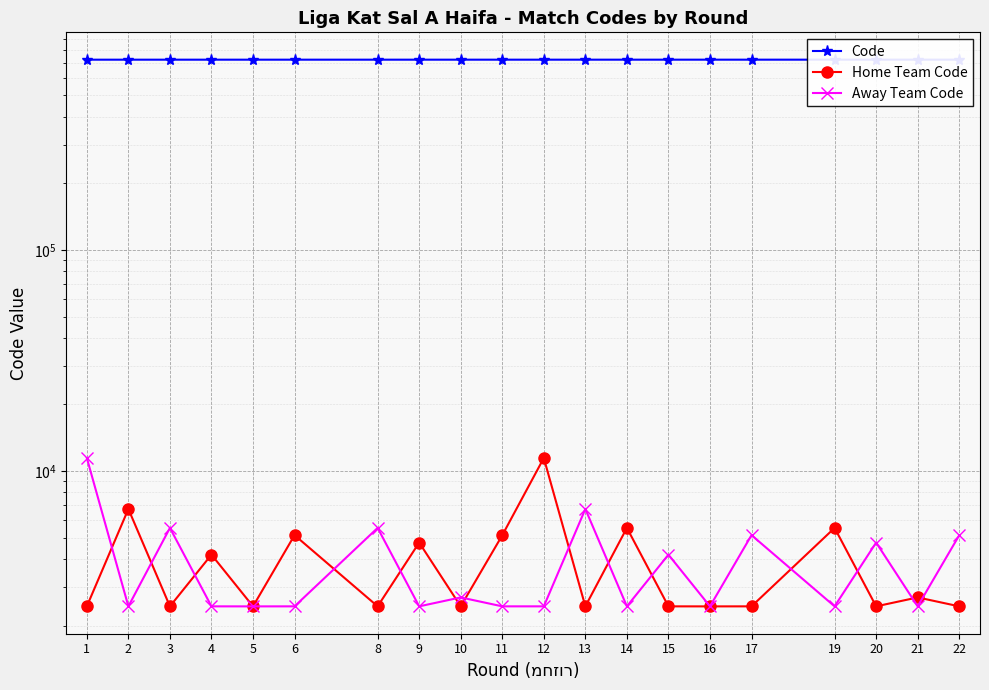

What is the value of the Code point at the 14th from the left?

726038